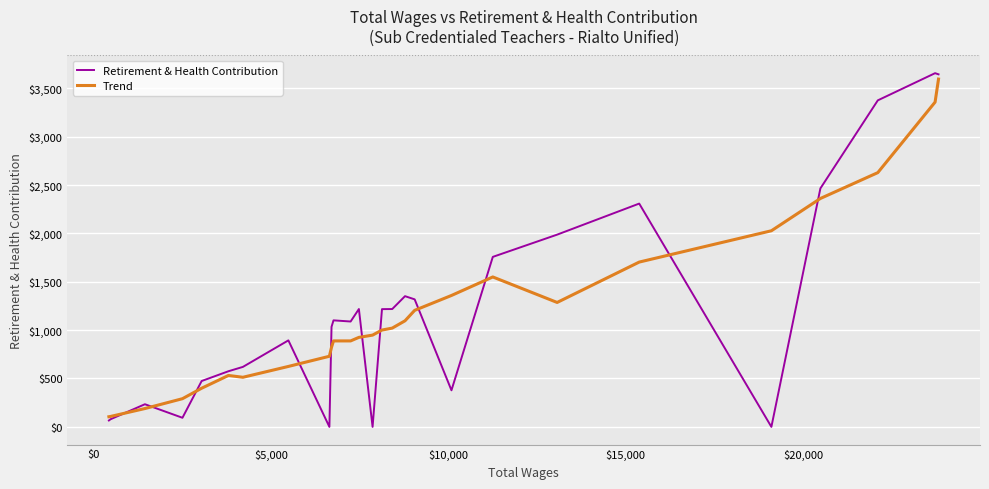

What is the highest value of the Retirement & Health Contribution series?

3656.0